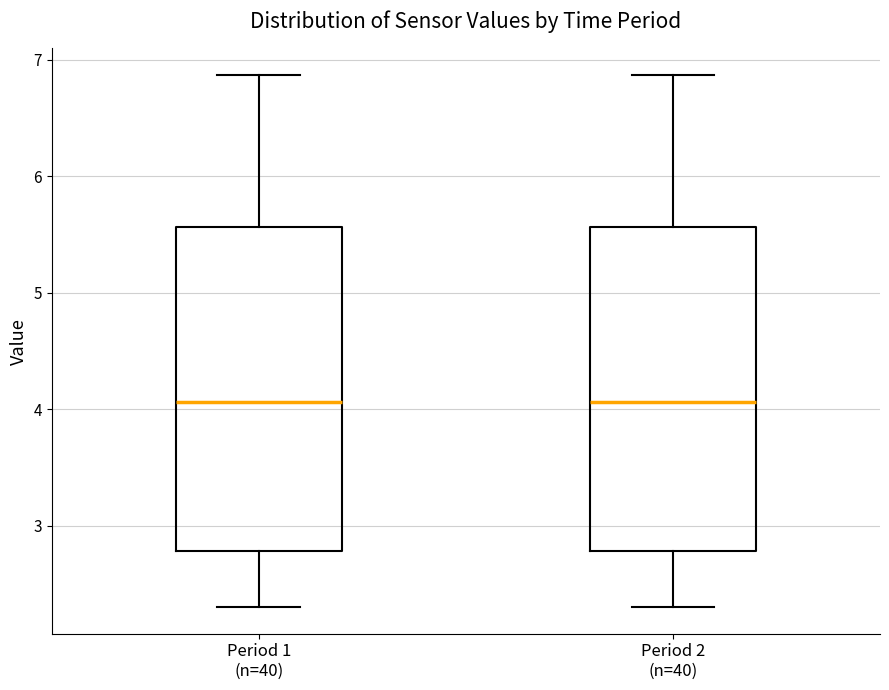

Reading left to right, read every box against the y-axis: the position of its median line, the range the box covers, and the ends of its whiskers. The values are not printed on the chart, so give them approximately, as read against the axis.

Period 1 (n=40): median 4.1, box 2.8 to 5.6, whiskers 2.3 to 6.9
Period 2 (n=40): median 4.1, box 2.8 to 5.6, whiskers 2.3 to 6.9